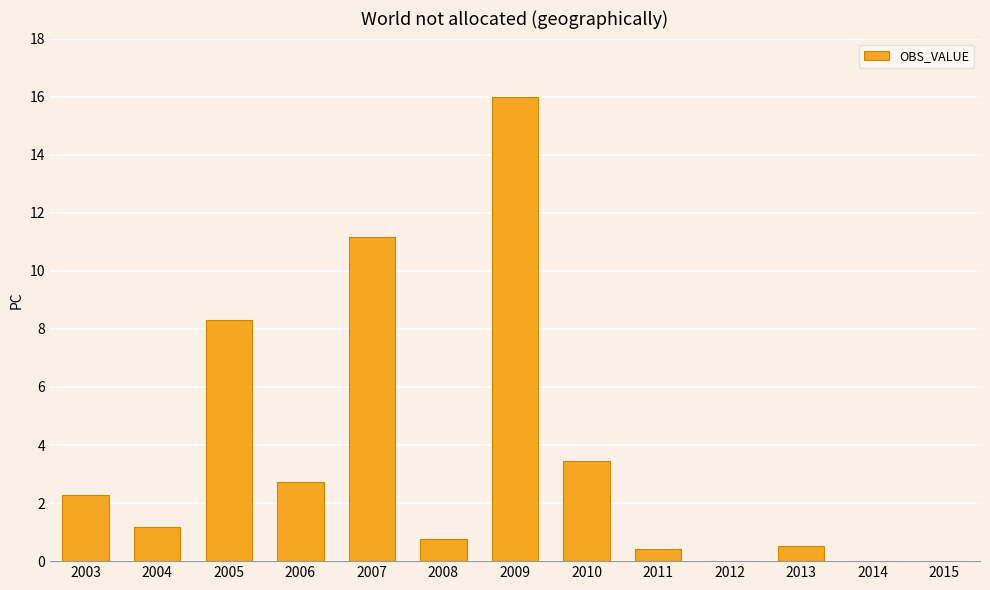

Count the number of data series in this chart.

1